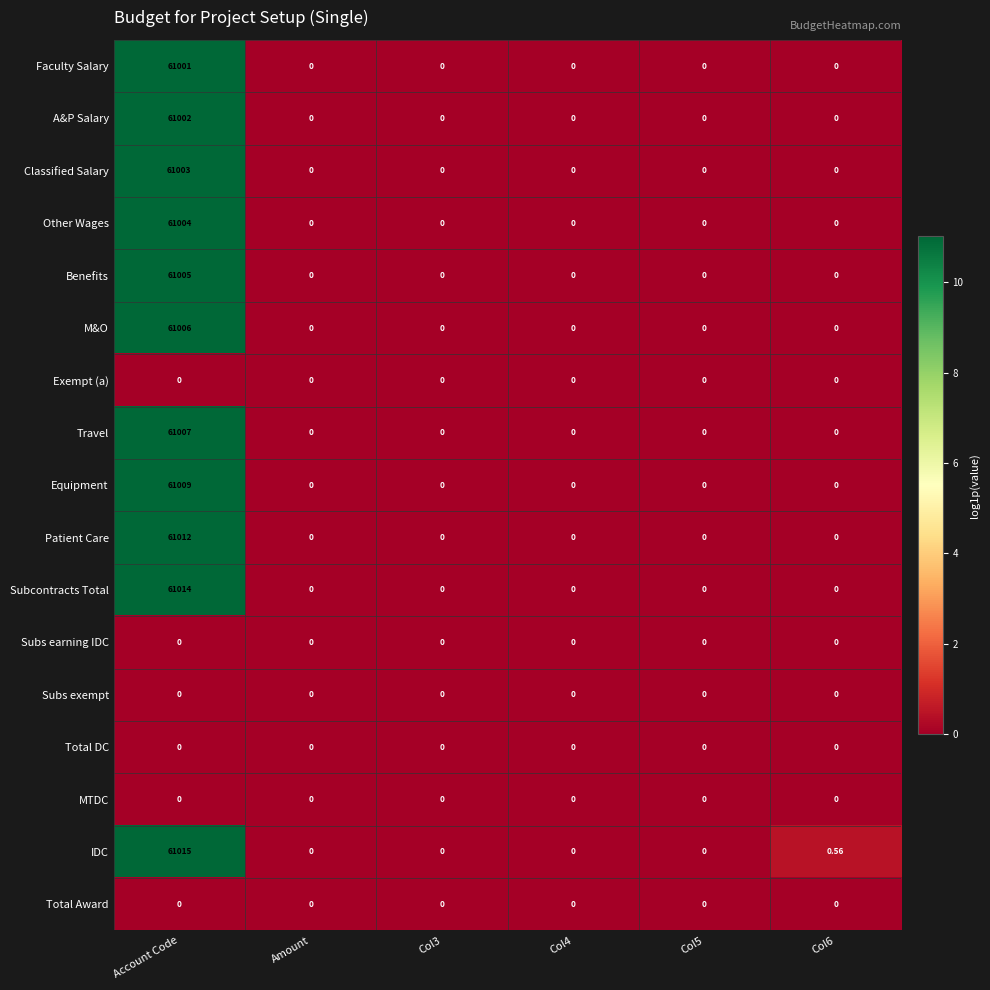

Which series has the largest total across all categories?

IDC